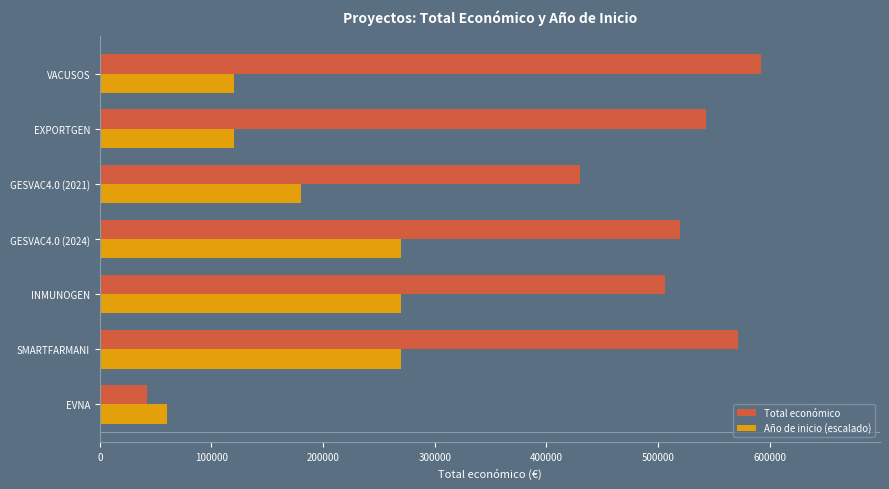

Which category has the lowest value across all series?

EVNA